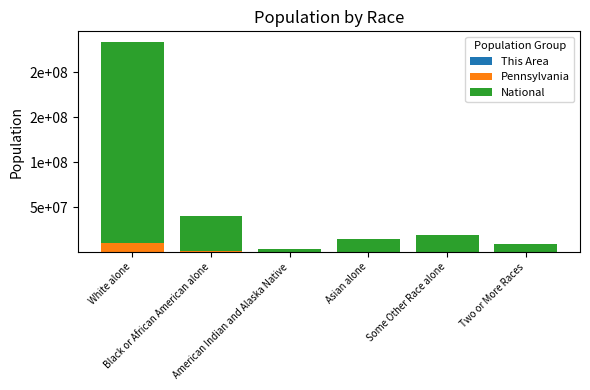

Are the bars grouped side by side (vs. stacked)?

No